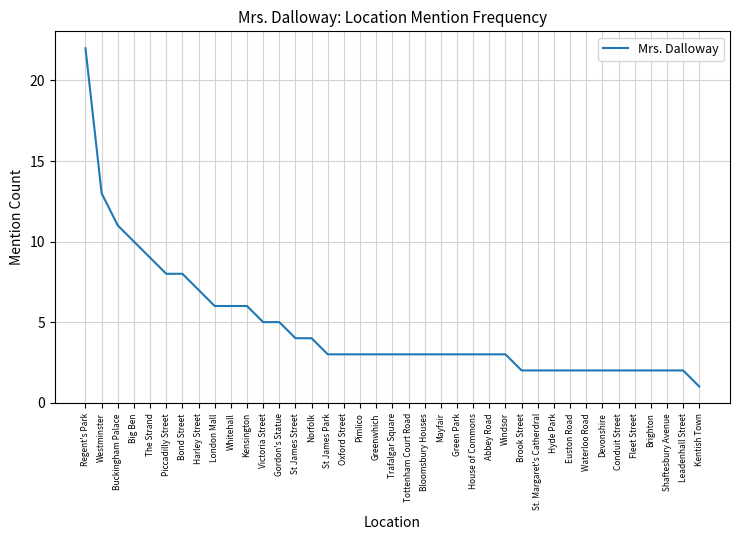

Reading left to right, transcribe all the data shown in this chart.

22	13	11	10	9	8	8	7	6	6	6	5	5	4	4	3	3	3	3	3	3	3	3	3	3	3	3	2	2	2	2	2	2	2	2	2	2	2	1